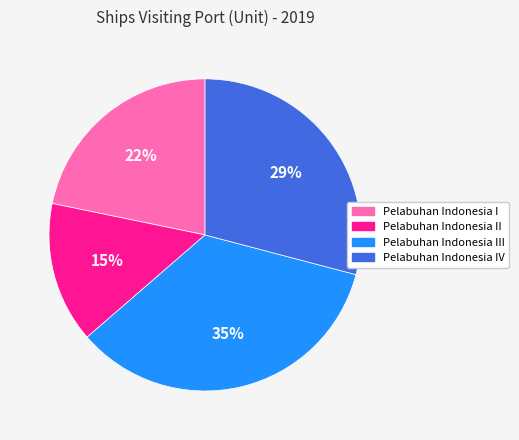

Does any single category account for the majority?

No